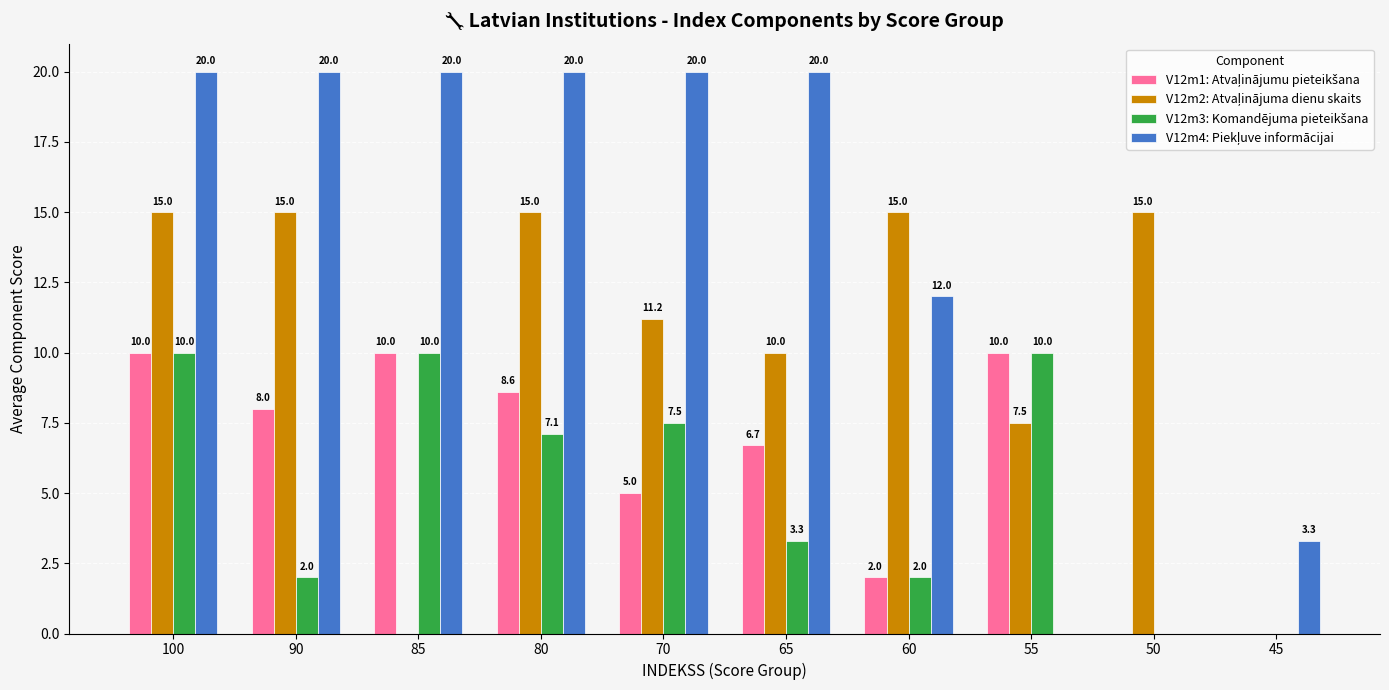

What is the greatest value displayed?

20.0